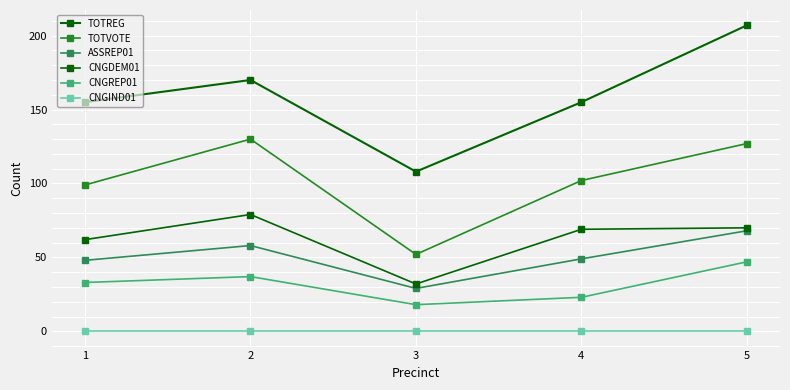

What is the average value of the ASSREP01 series?

50